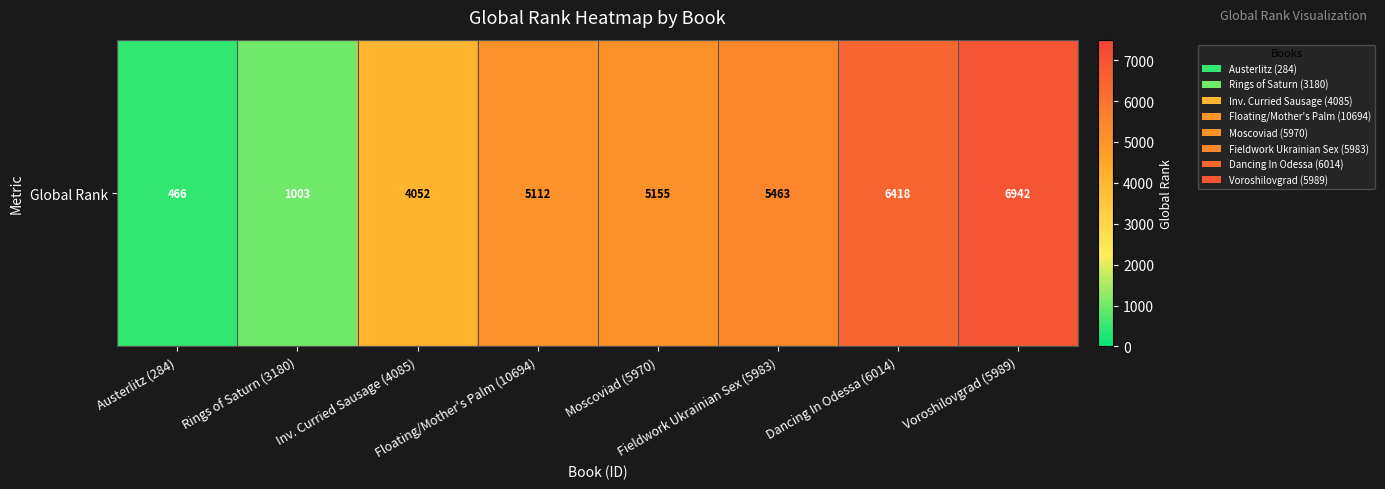

At which label does the data first exceed 5155?

Fieldwork Ukrainian Sex (5983)